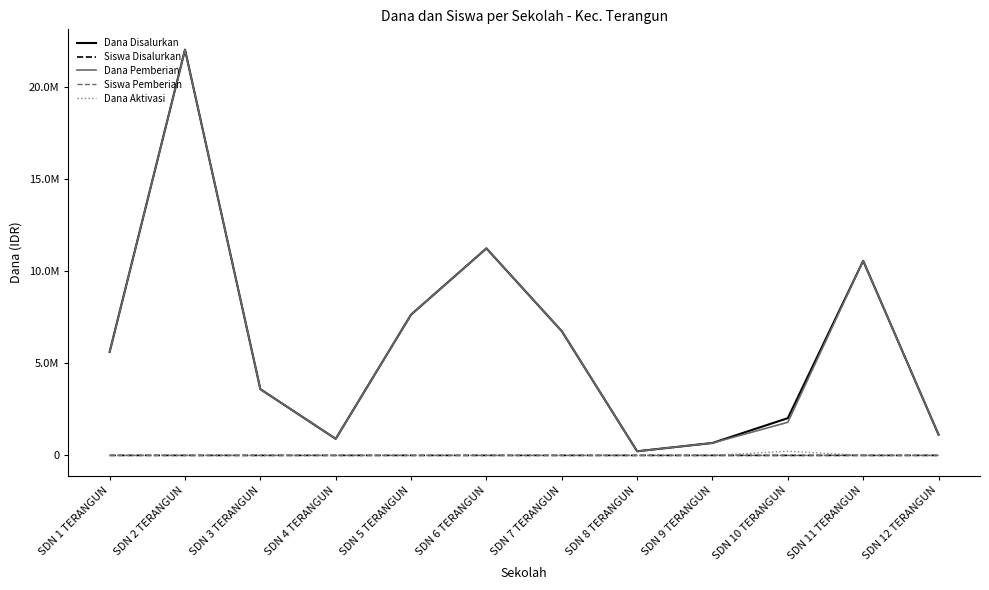

What is the label of the 4th point from the right?

SDN 9 TERANGUN